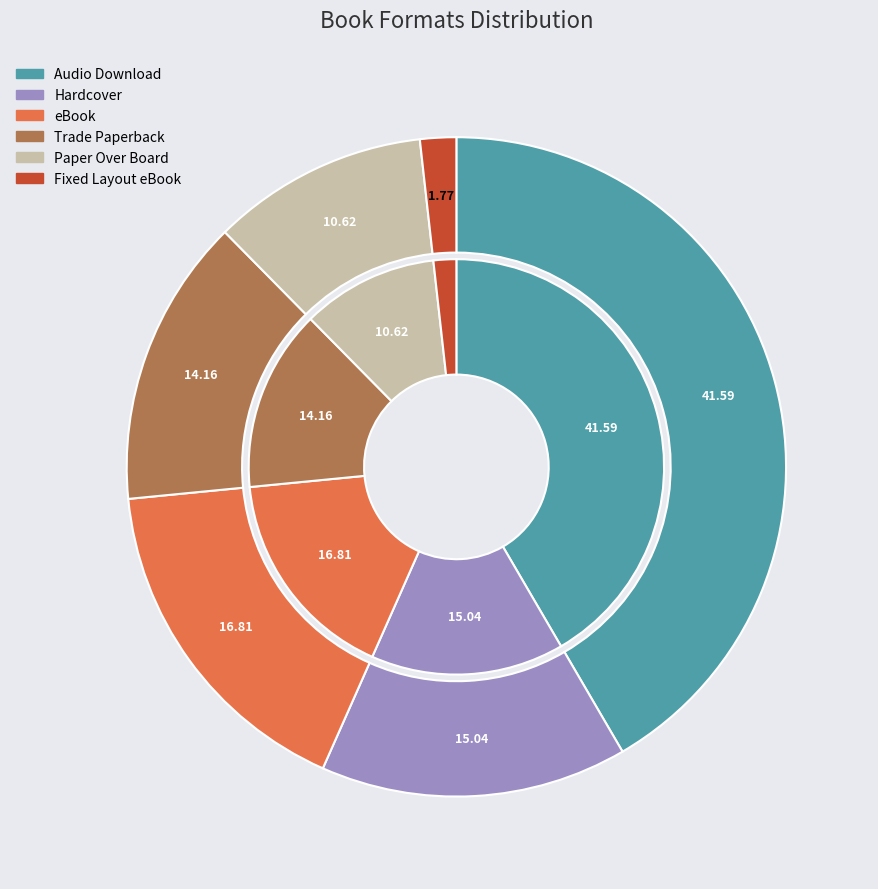

How many slices are in this pie chart?

6